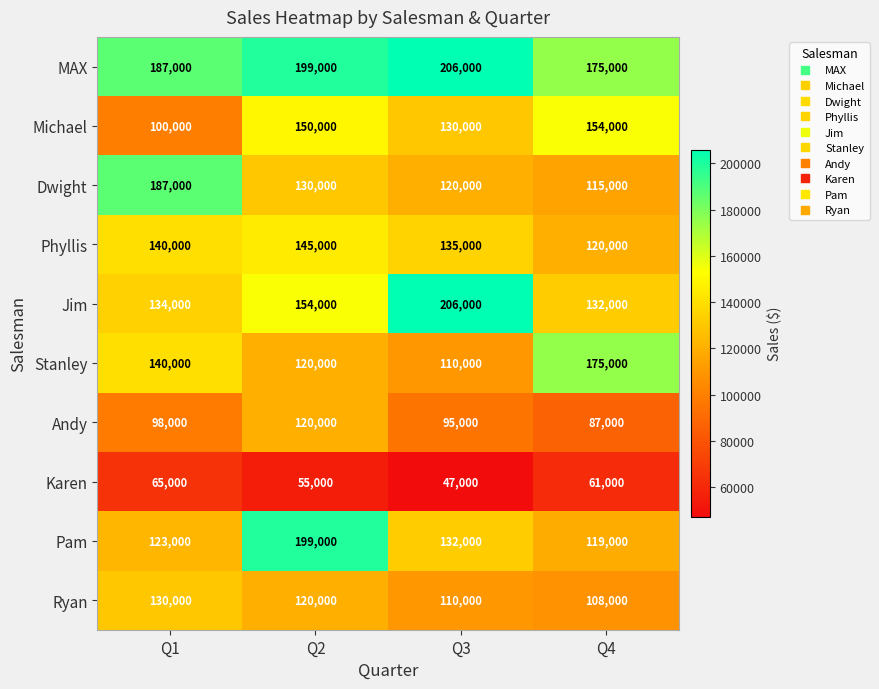

Which series has the largest range (max minus min)?

Pam